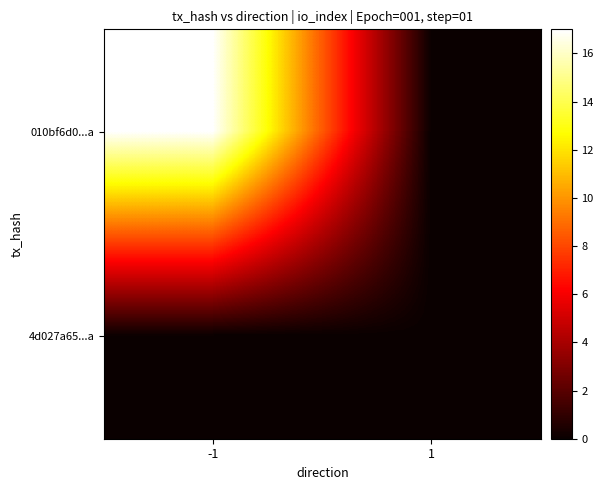

Between -1 and 1, which series saw the biggest shift?

010bf6d0...a